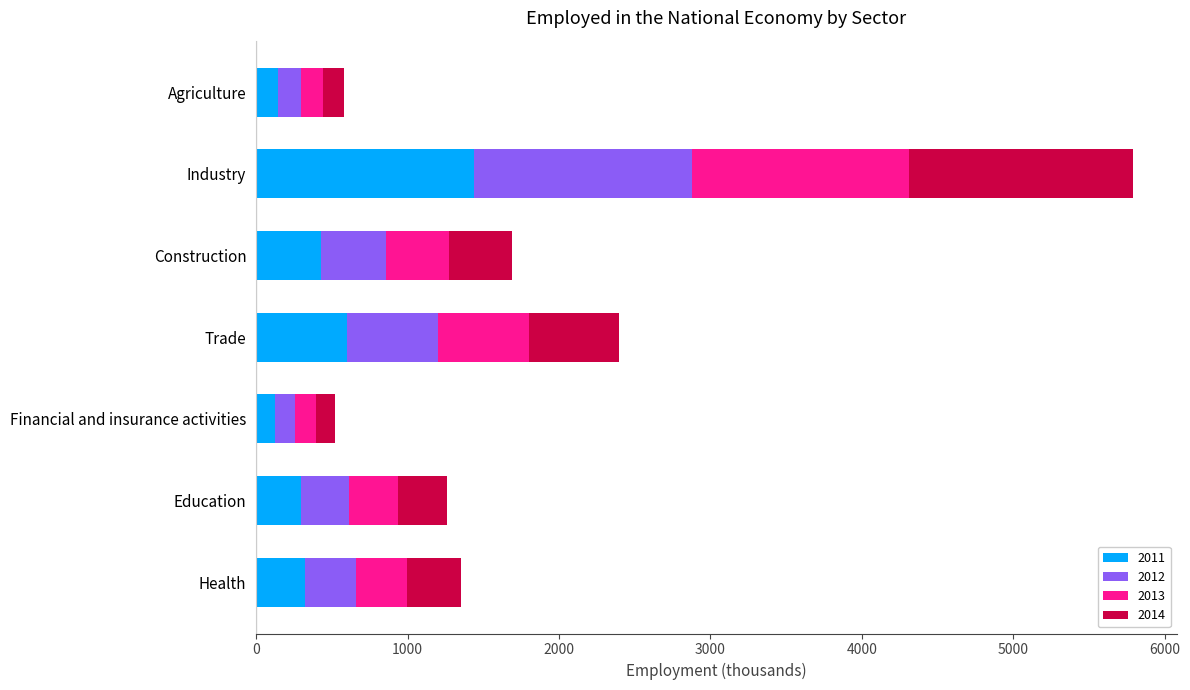

At which label is 2011 closest to 782?

Trade